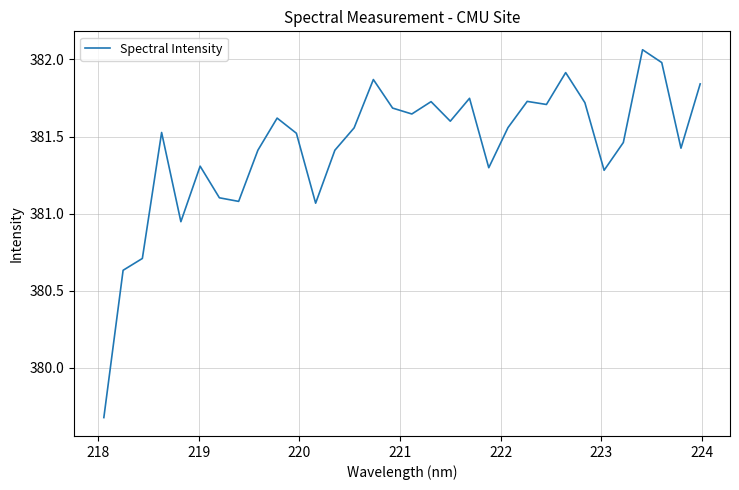

What is the minimum value shown in the chart?

379.7